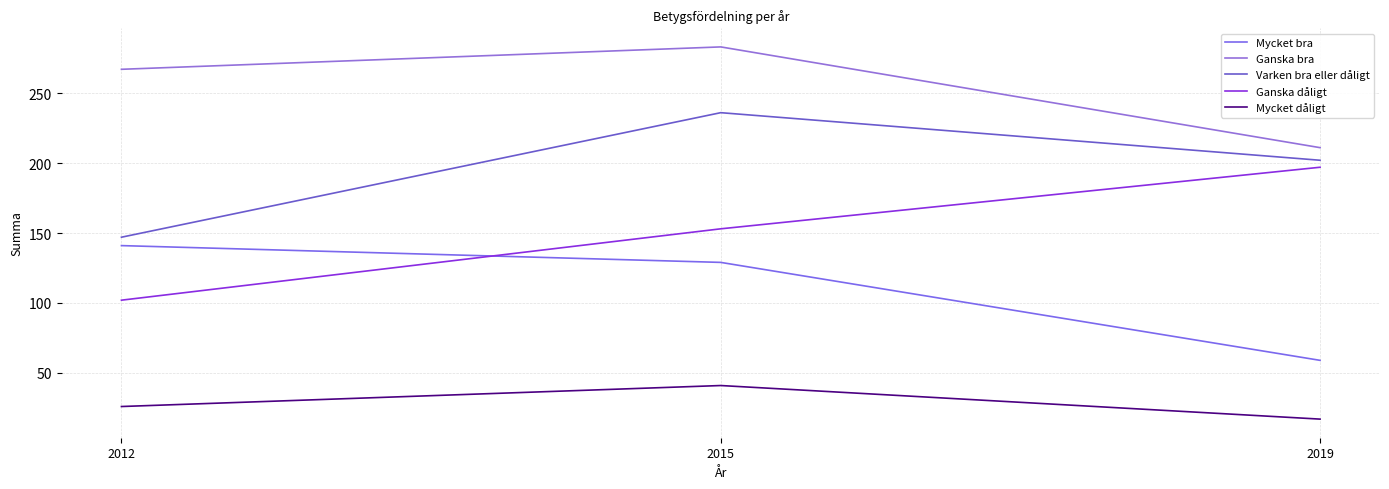

Which category has the highest value in the Ganska dåligt series?

2019